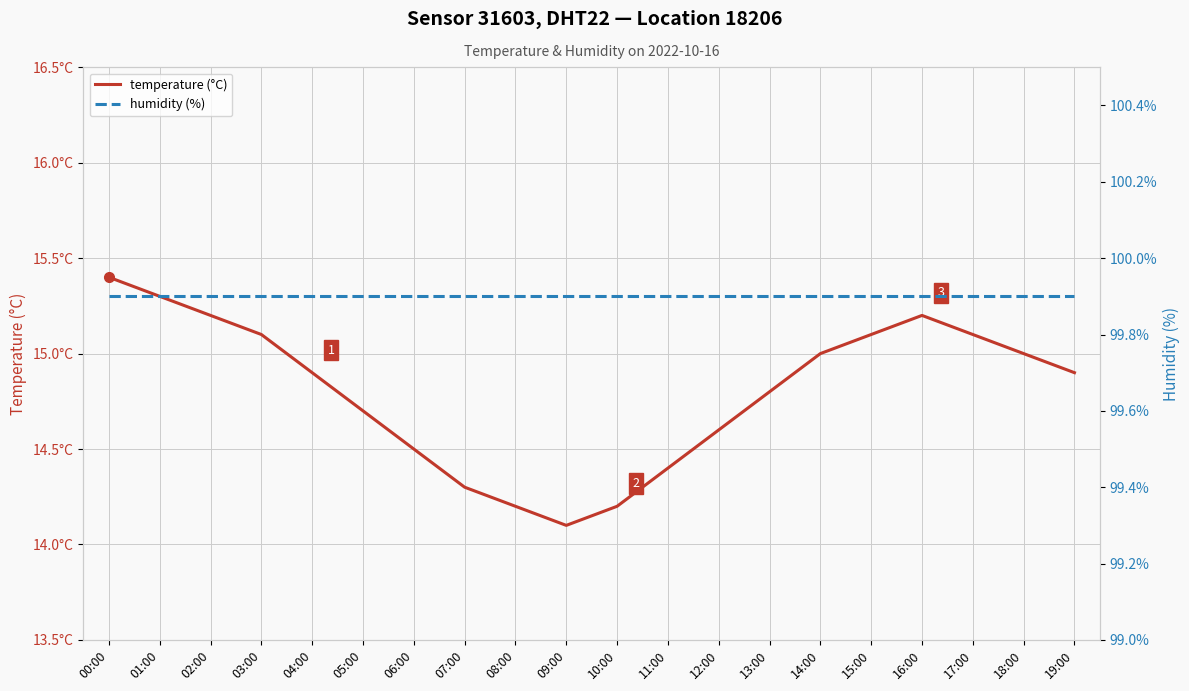

What is the label of the 7th point from the left?

06:00